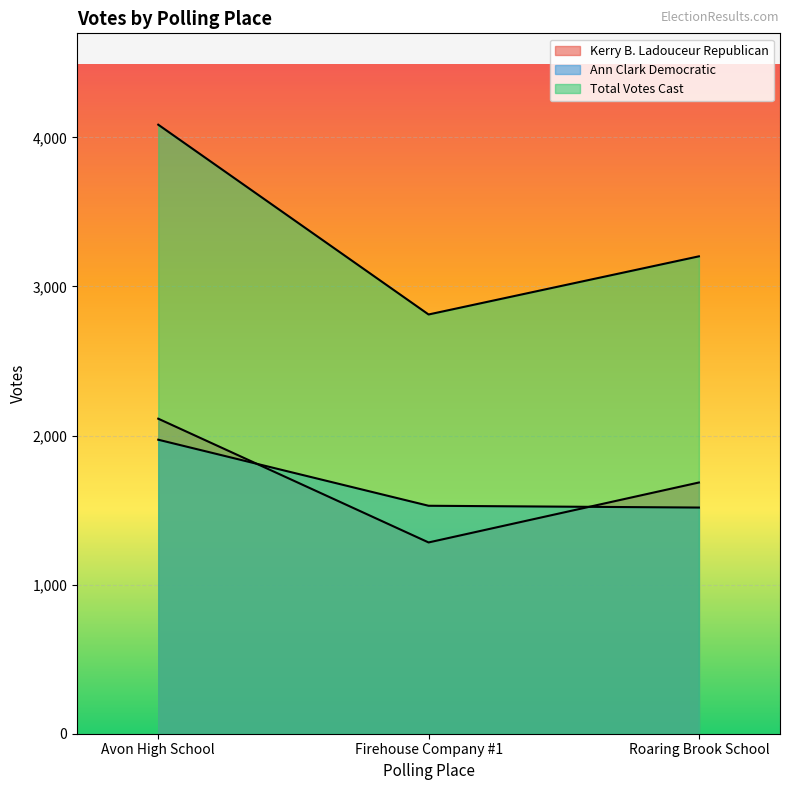

How many data points in Kerry B. Ladouceur Republican are less than 1685?

1